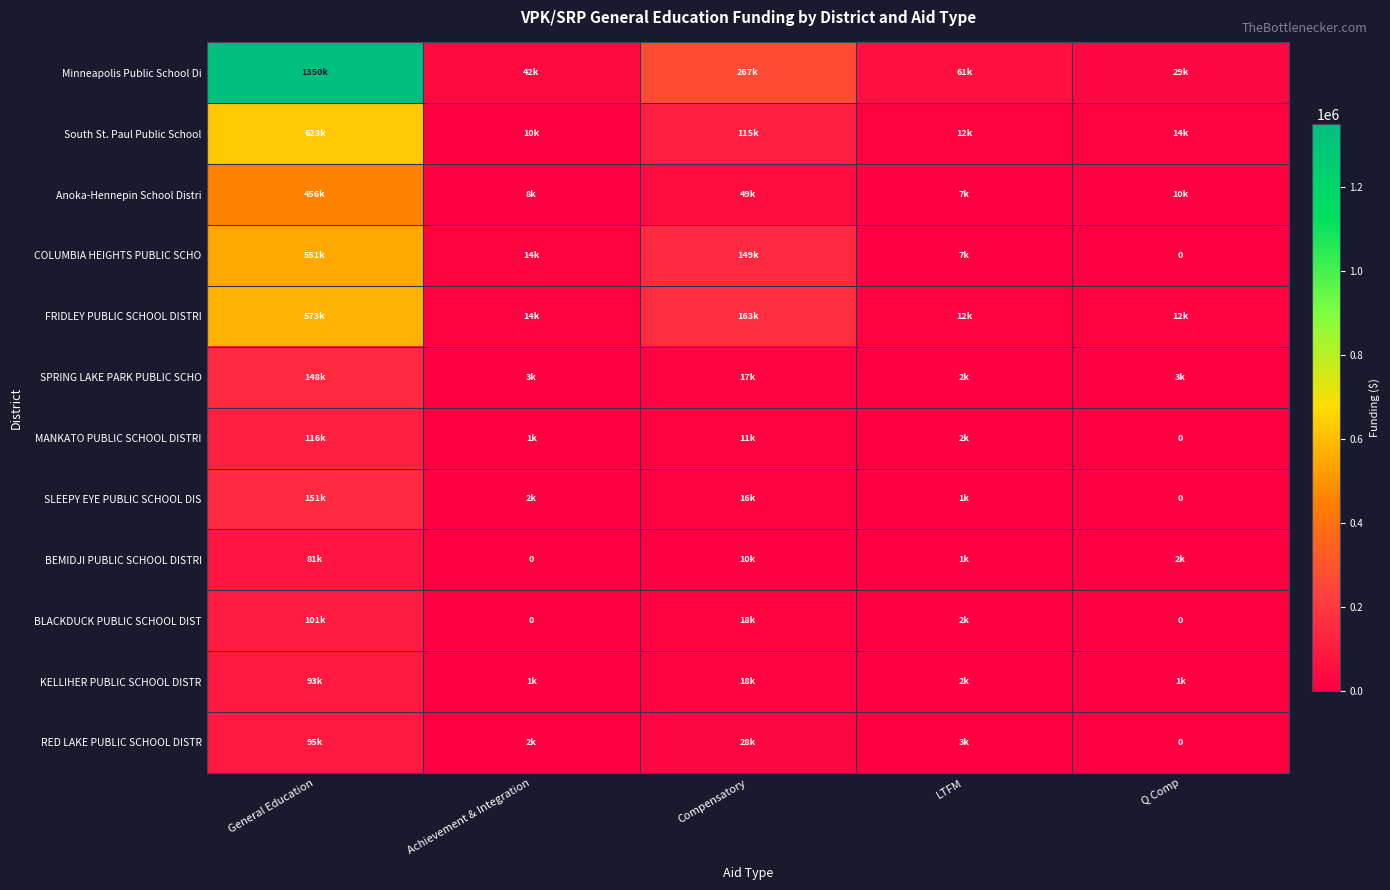

What is the sum of the SPRING LAKE PARK PUBLIC SCHO values at Achievement & Integration and LTFM?

5026.0